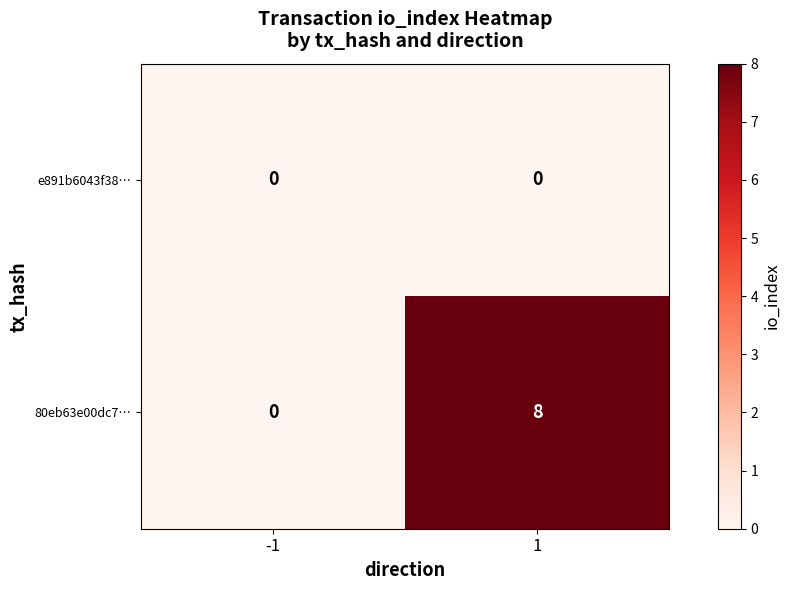

How many categories are shown in the chart?

2